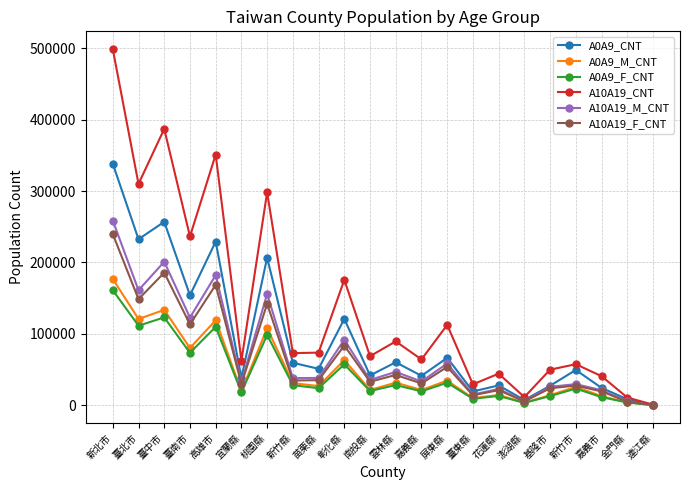

List the series in order of their peak value, lowest first.

A0A9_F_CNT, A0A9_M_CNT, A10A19_F_CNT, A10A19_M_CNT, A0A9_CNT, A10A19_CNT